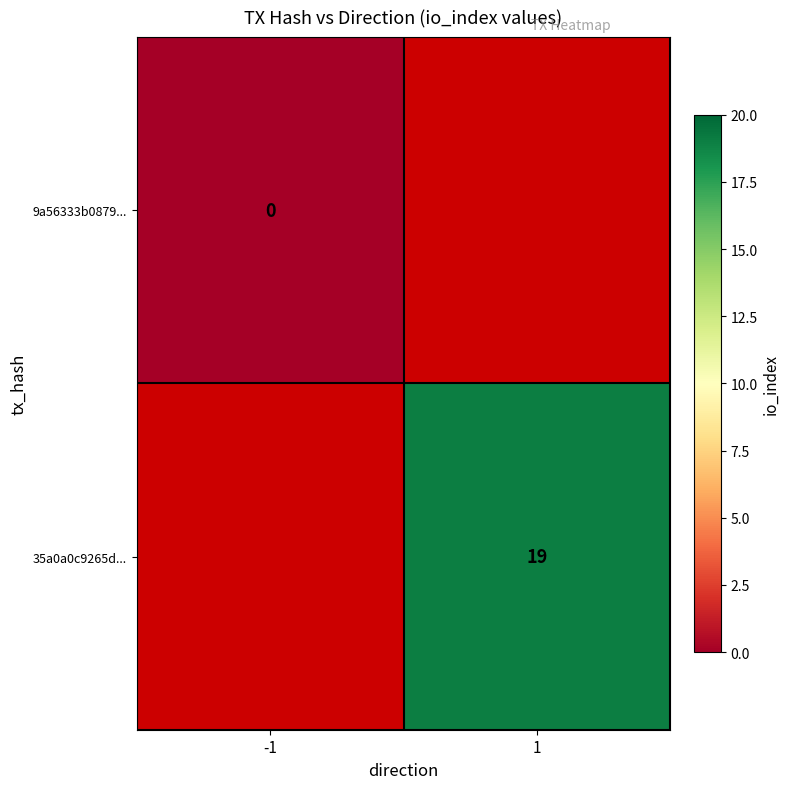

How many distinct data groups are displayed?

2